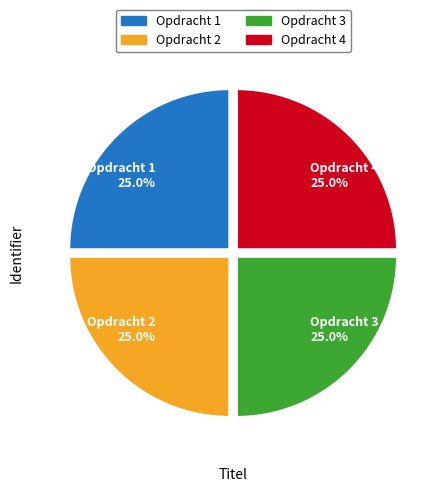

How many segments does this pie chart have?

4